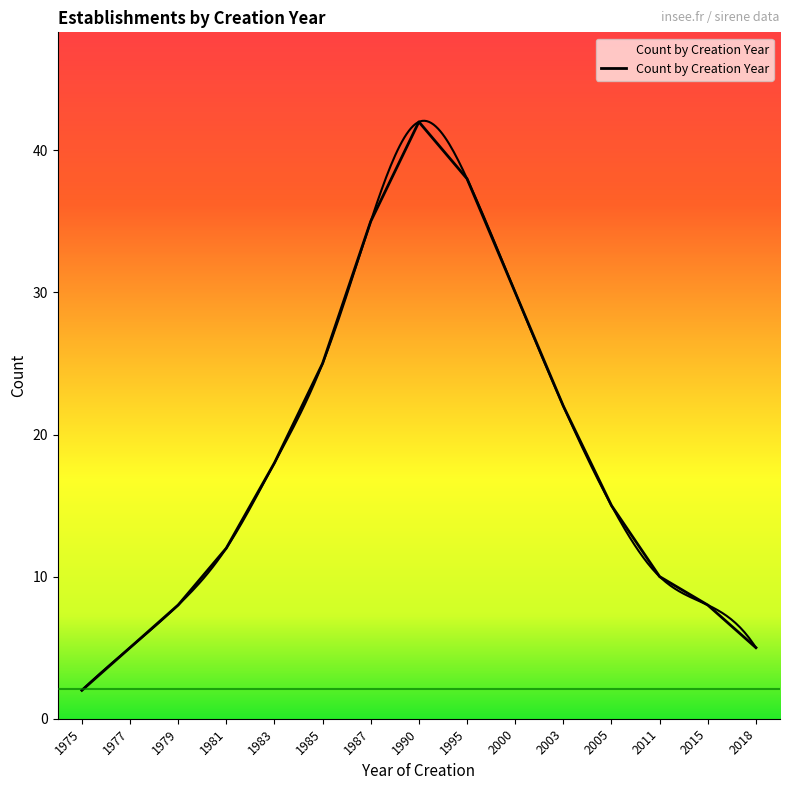

Reading left to right, transcribe all the data shown in this chart.

2	5	8	12	18	25	35	42	38	30	22	15	10	8	5